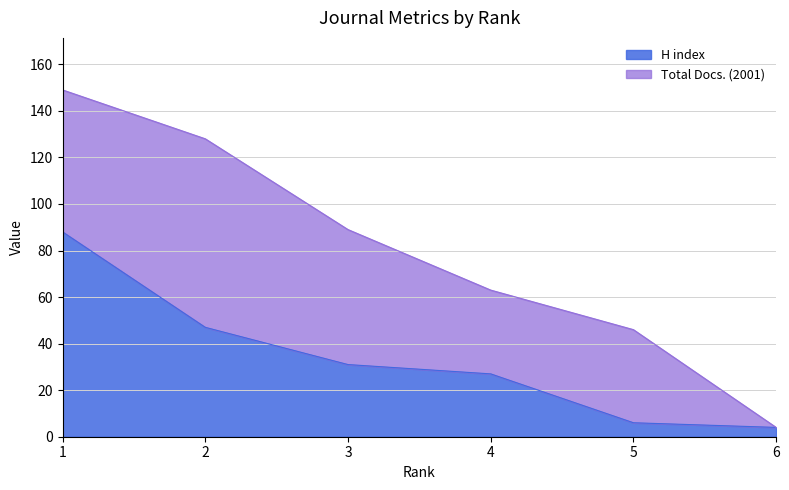

Between 5 and 6, which is larger?

5